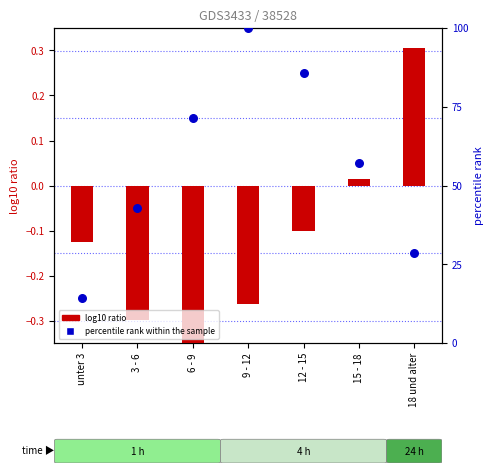

Which series has the largest Y range (max minus min)?

percentile rank within the sample